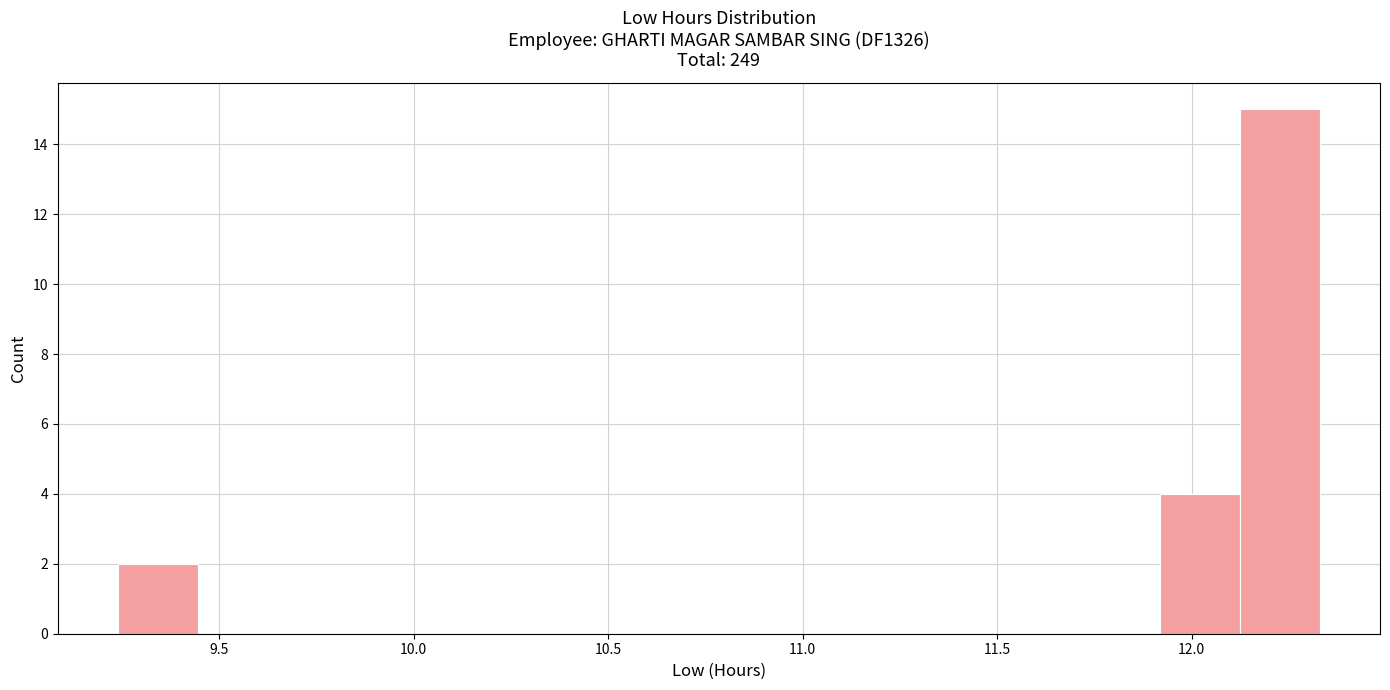

How tall is the bar that spans 11.90 to 12.10 on the x-axis? Neither the bar edges nor the heights are printed on the chart, so give them approximately, as read against the axes.

4